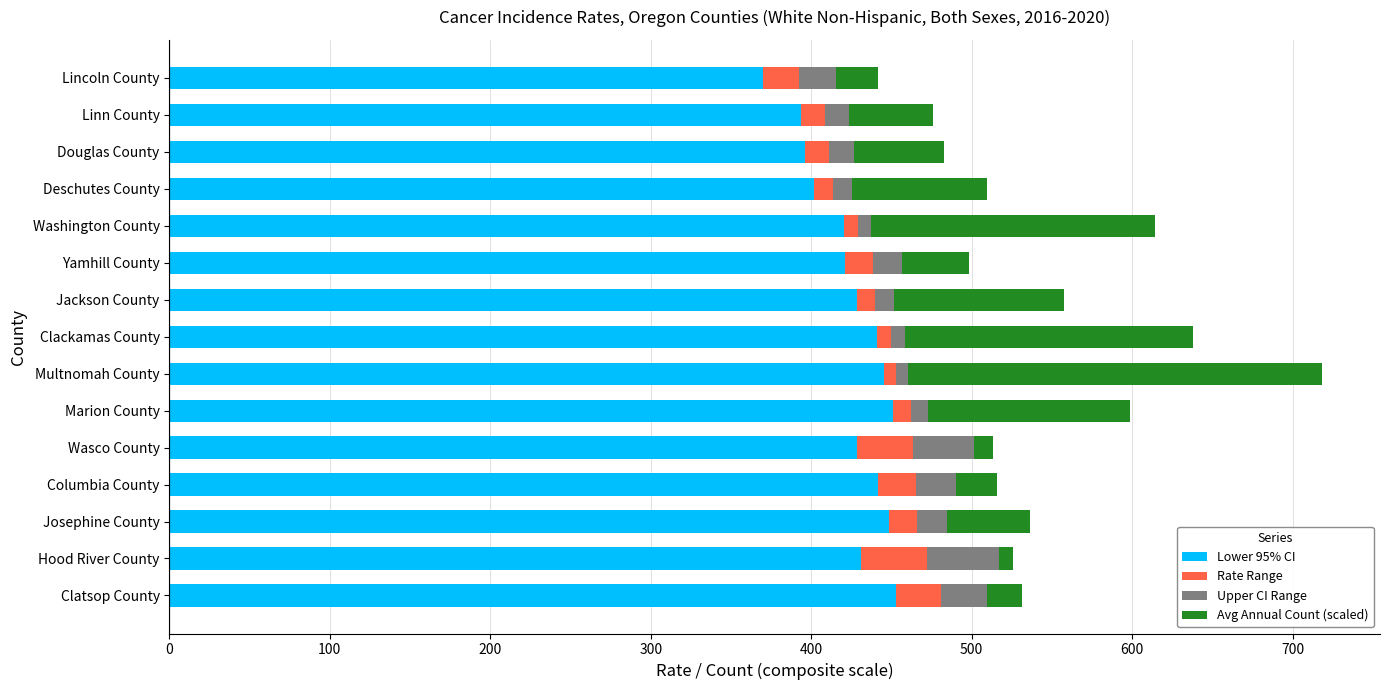

What is the difference between the second highest and second lowest values in the Lower 95% CI series?

57.3